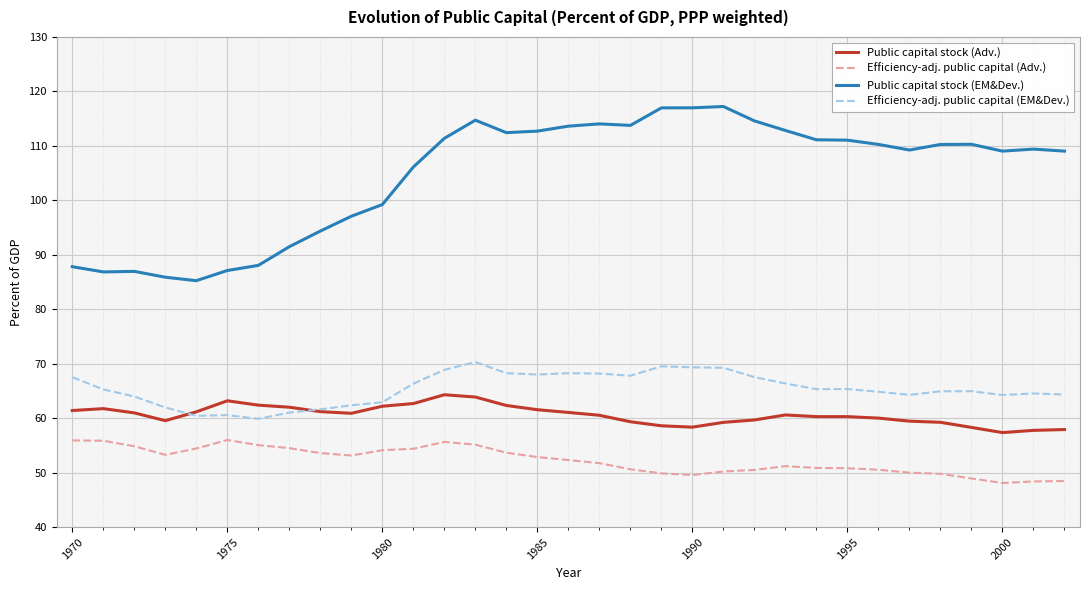

What is the greatest value displayed?

117.2